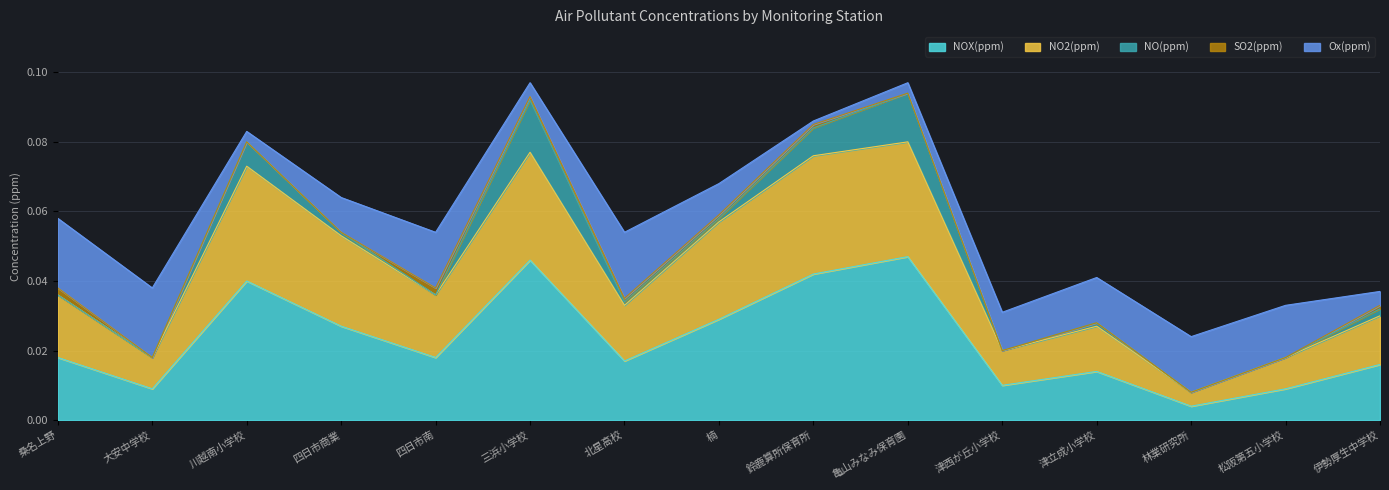

At which category does Ox(ppm) reach its first local valley?

川越南小学校